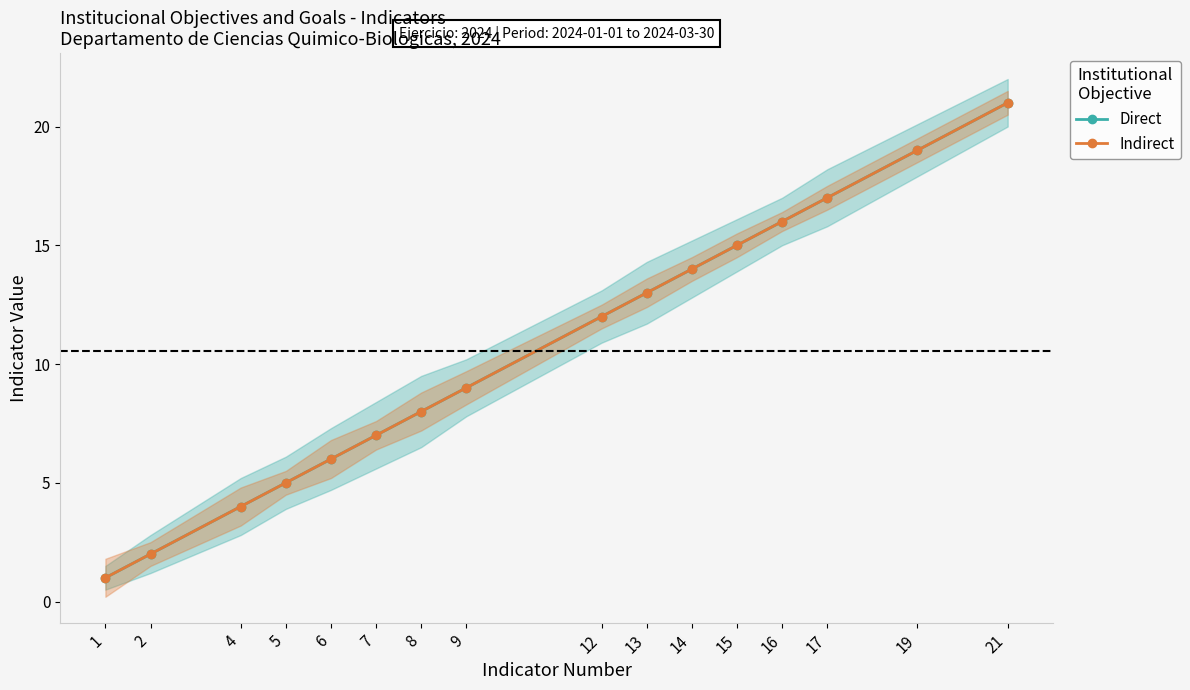

Which category has the highest value in the Direct series?

21